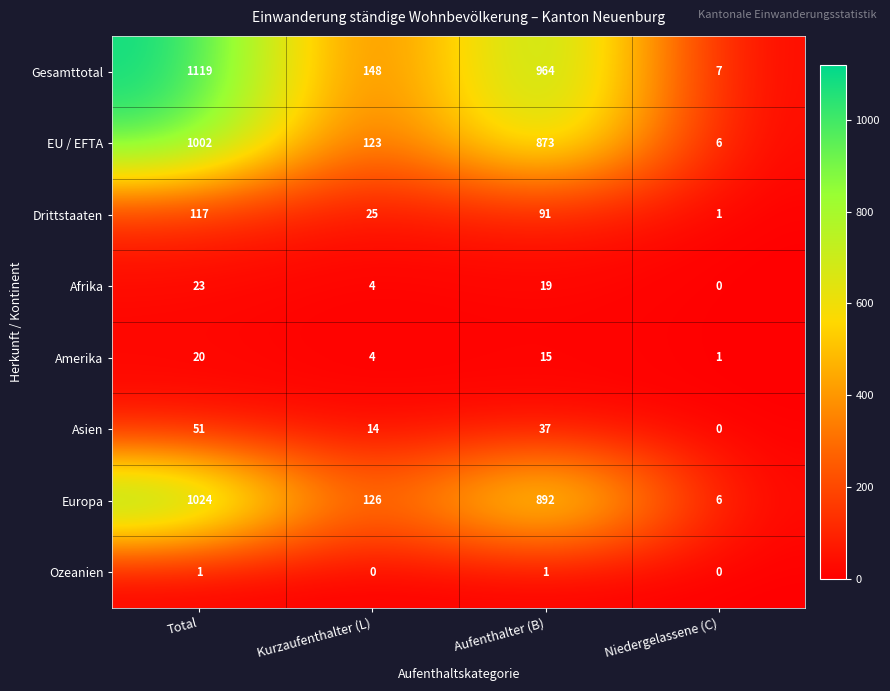

What is the sum of the Afrika values at Niedergelassene (C) and Total?

23